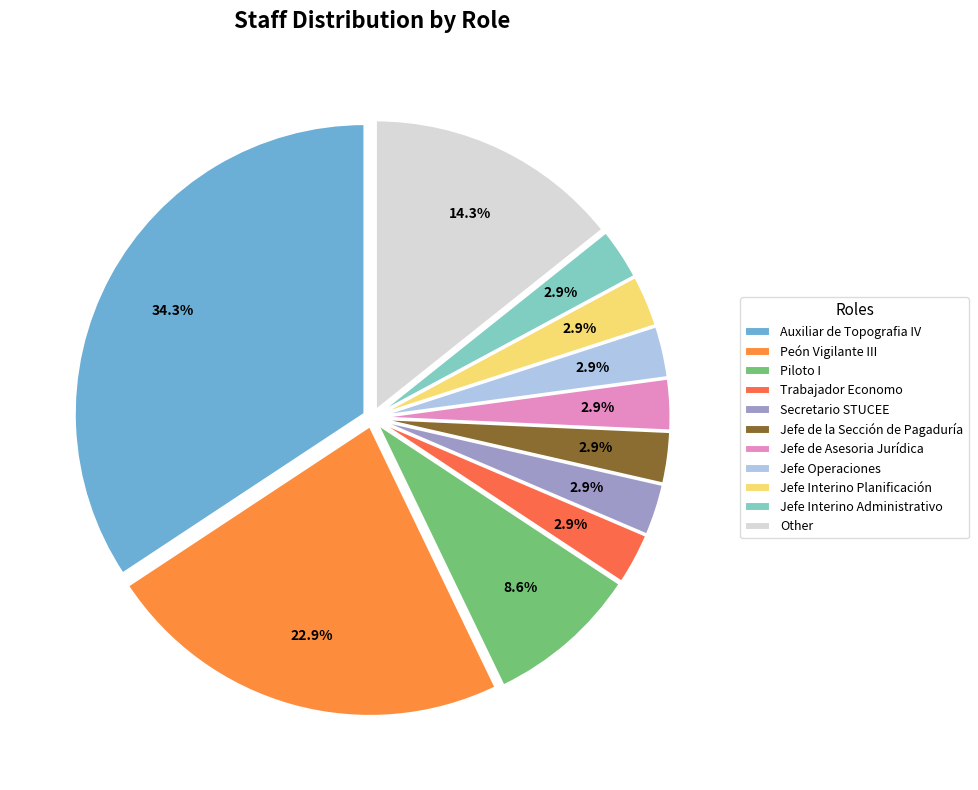

How many slices are in this pie chart?

11